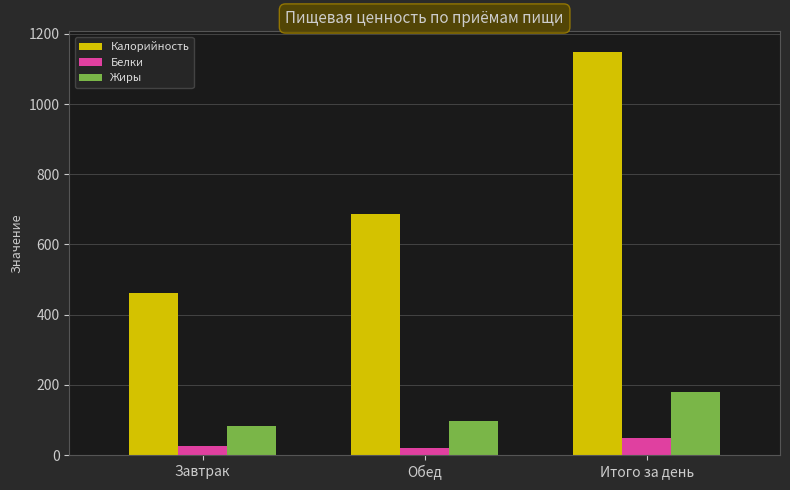

Reading left to right, extract all data points from this chart.

Калорийность: Завтрак=461.6	Обед=688.0	Итого за день=1149.6
Белки: Завтрак=27.1	Обед=21.4	Итого за день=48.3
Жиры: Завтрак=83.7	Обед=97.3	Итого за день=181.0